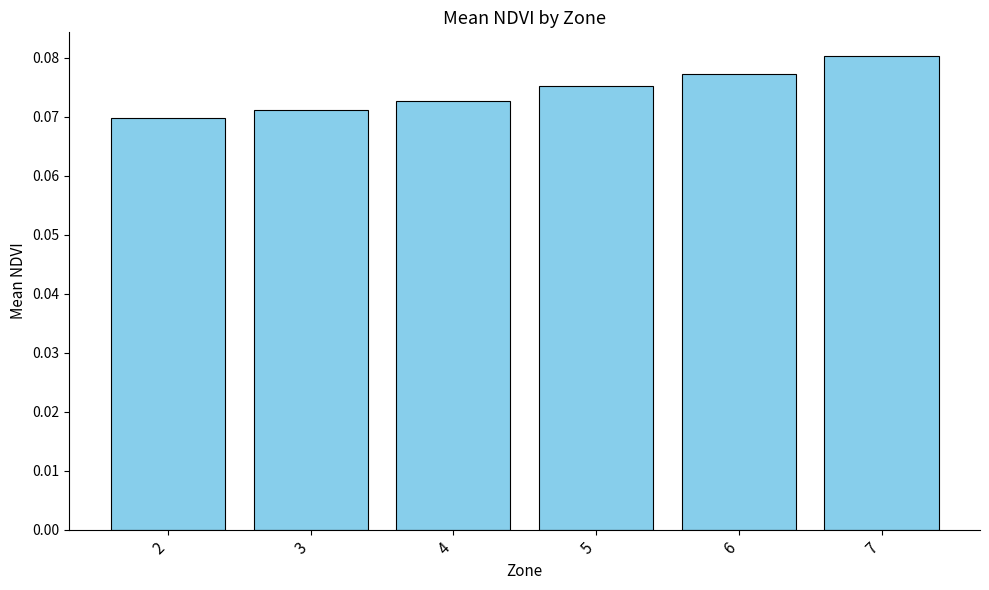

Count the number of categories in the chart.

6